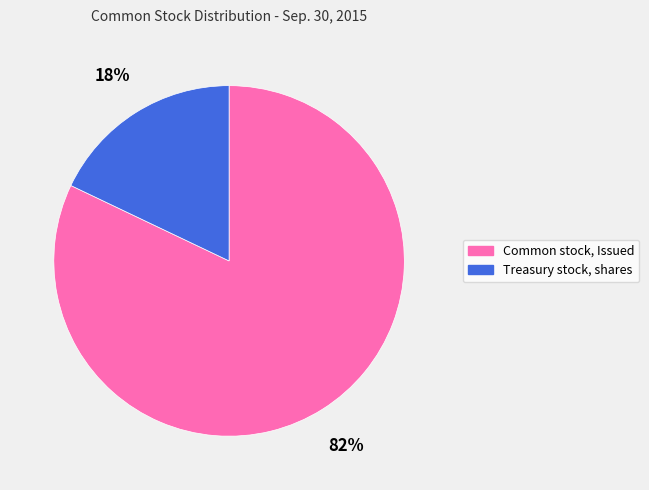

What is the smallest slice in the pie chart?

Treasury stock, shares